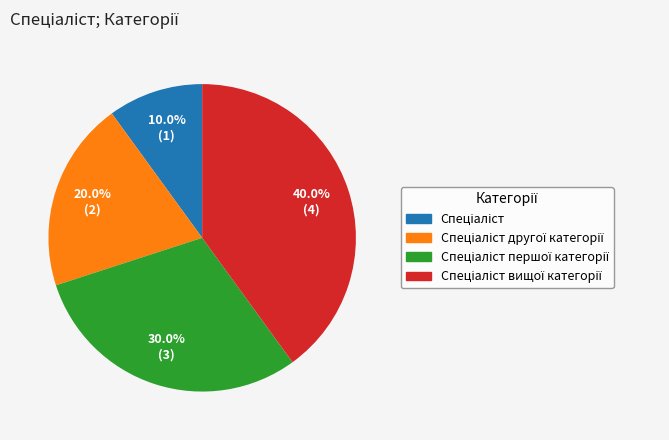

Does any single category account for the majority?

No